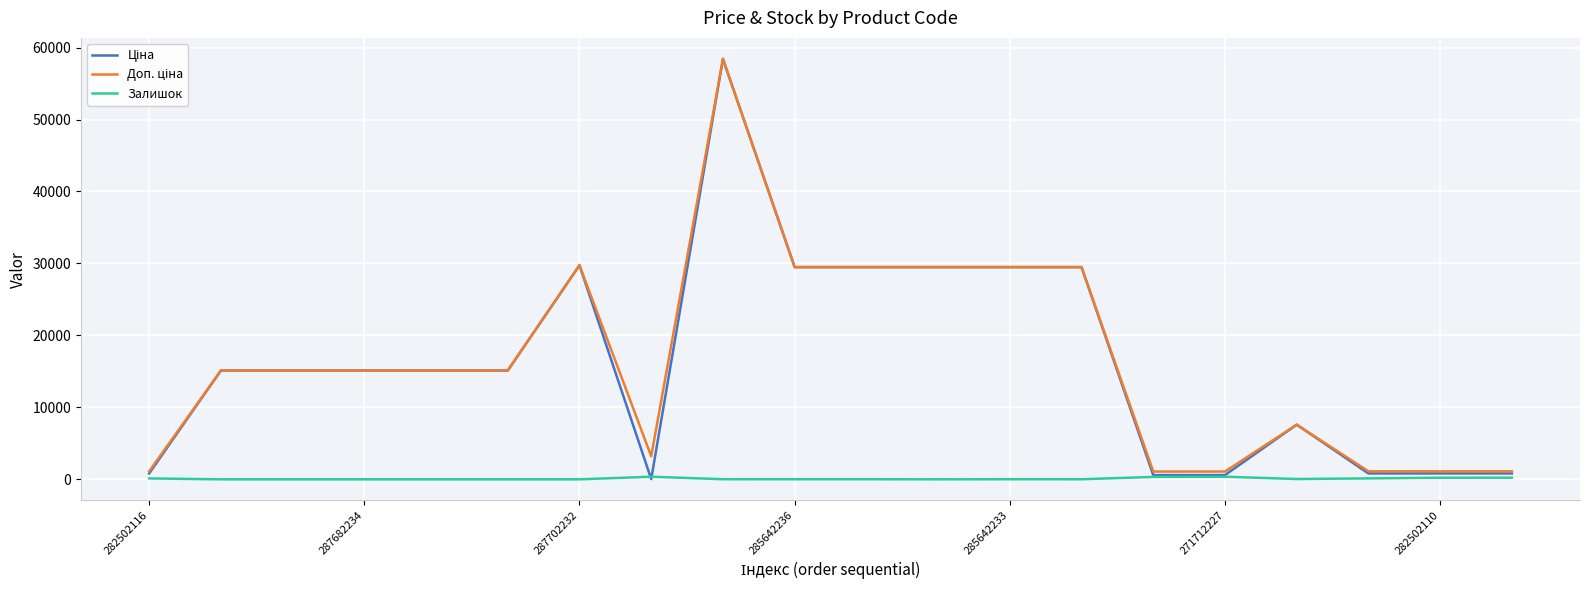

What is the greatest value displayed?

58426.5